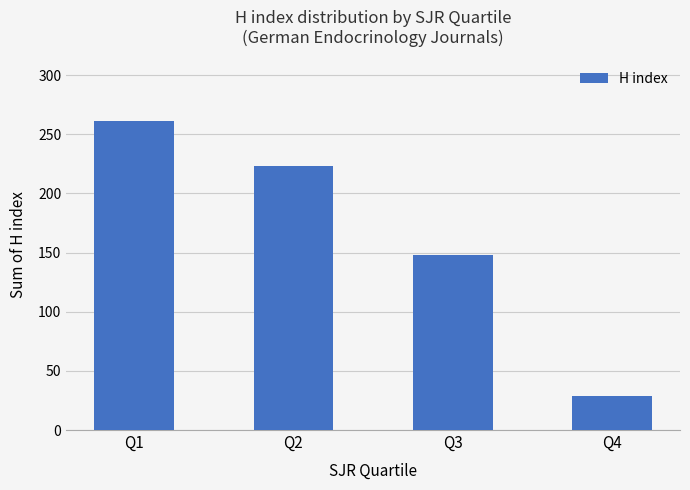

Which label corresponds to the smallest value in the chart?

Q4